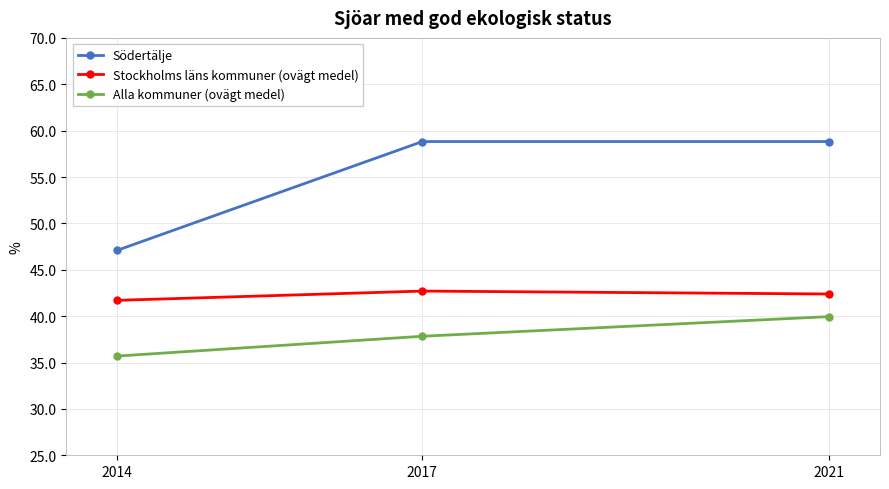

Reading right to left, list all the values displayed in this chart.

Södertälje: 58.8	58.8	47.1
Stockholms läns kommuner (ovägt medel): 42.4	42.7	41.7
Alla kommuner (ovägt medel): 40.0	37.8	35.7